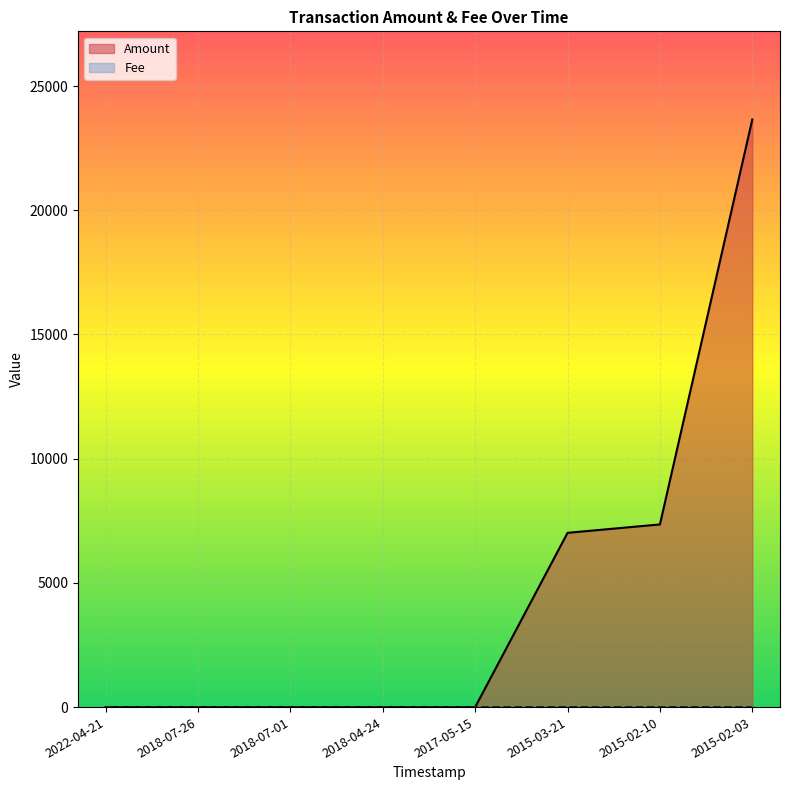

What is the average value of the Amount series?

4752.8